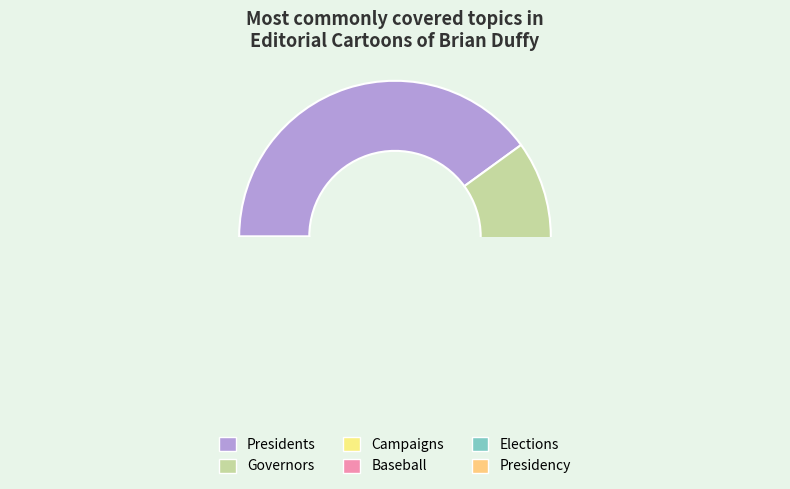

To the nearest percent, what is the average slice percentage?

17%